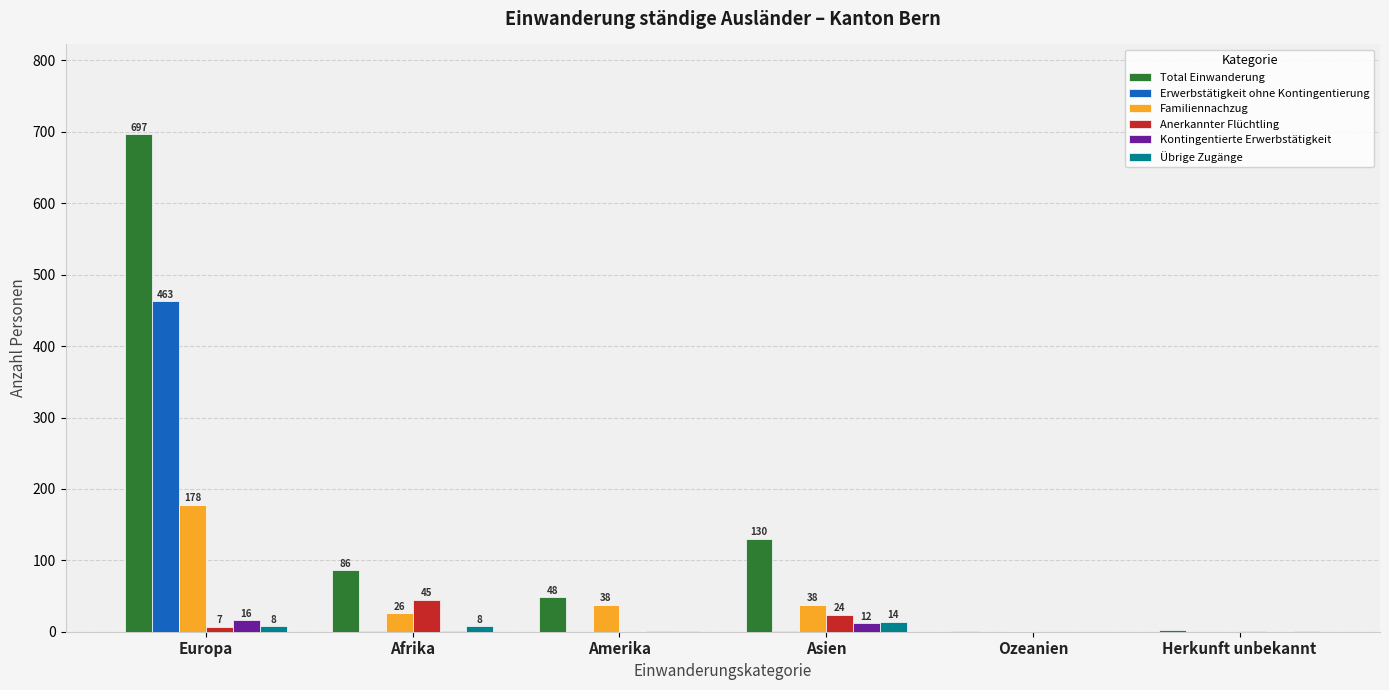

At which category is the sum across all series the highest?

Europa